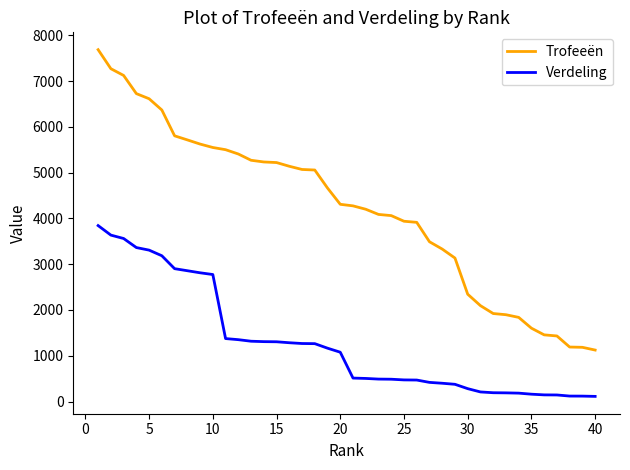

True or false: Trofeeën and Verdeling cross at least once.

False